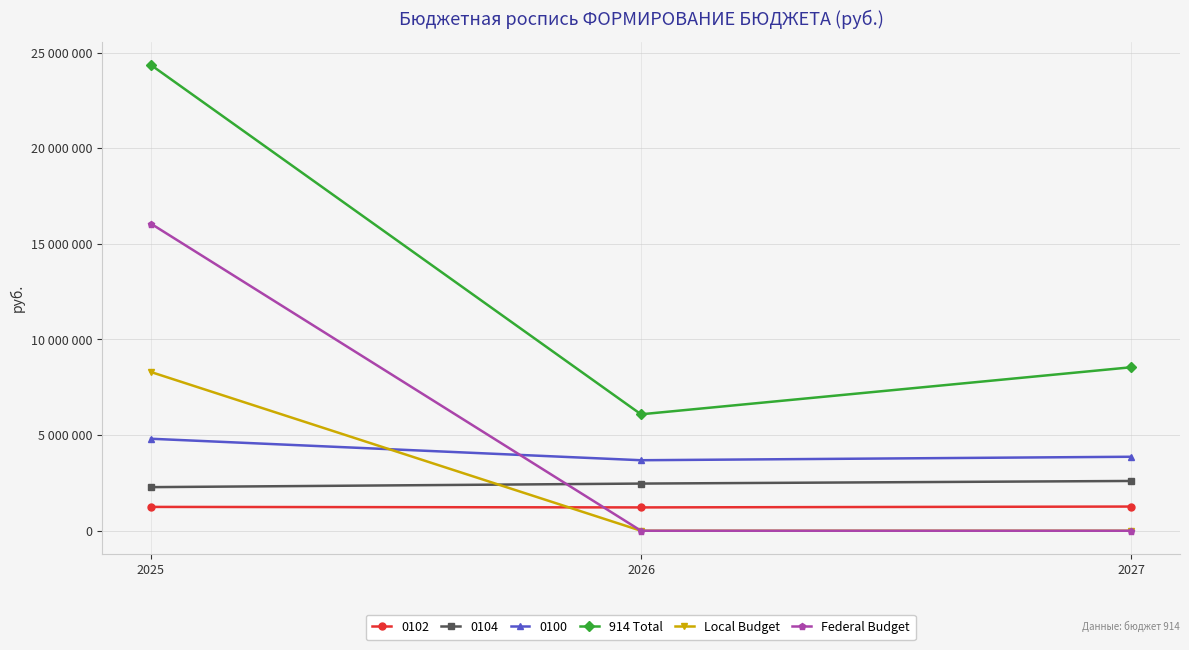

Count the Federal Budget values in the range 0 to 16053500.

3